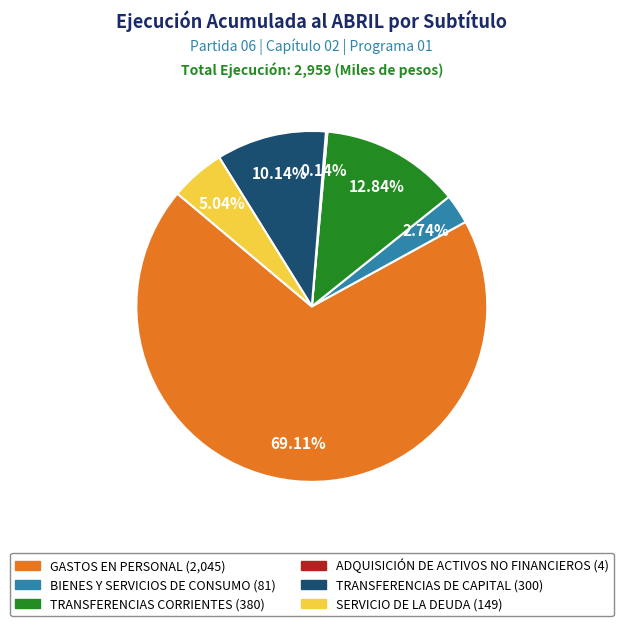

Is there any slice that represents more than half of the pie?

Yes